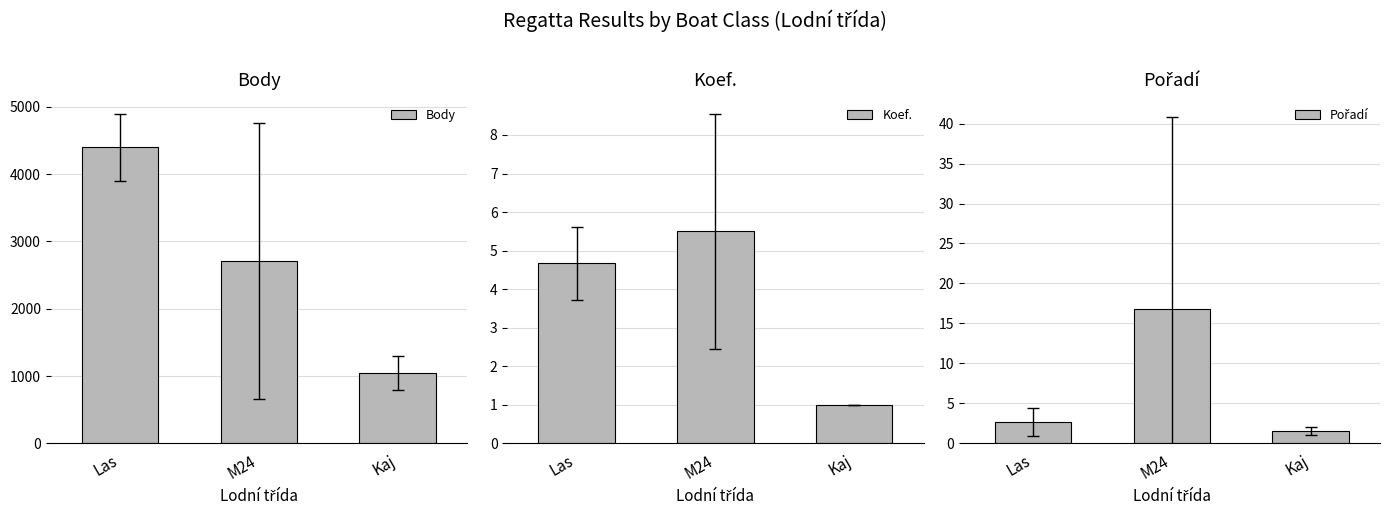

What are all the series names shown in the legend?

Body, Koef., Pořadí